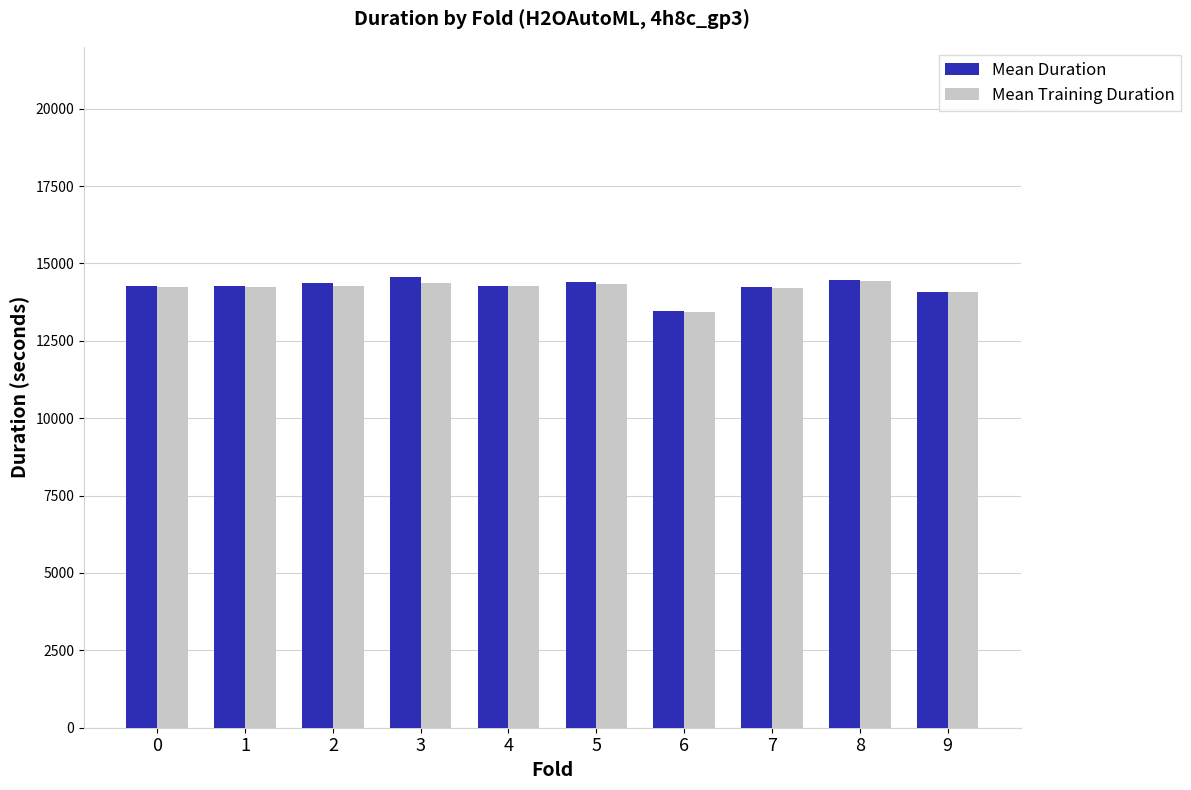

What is the highest value of the Mean Duration series?

14568.5